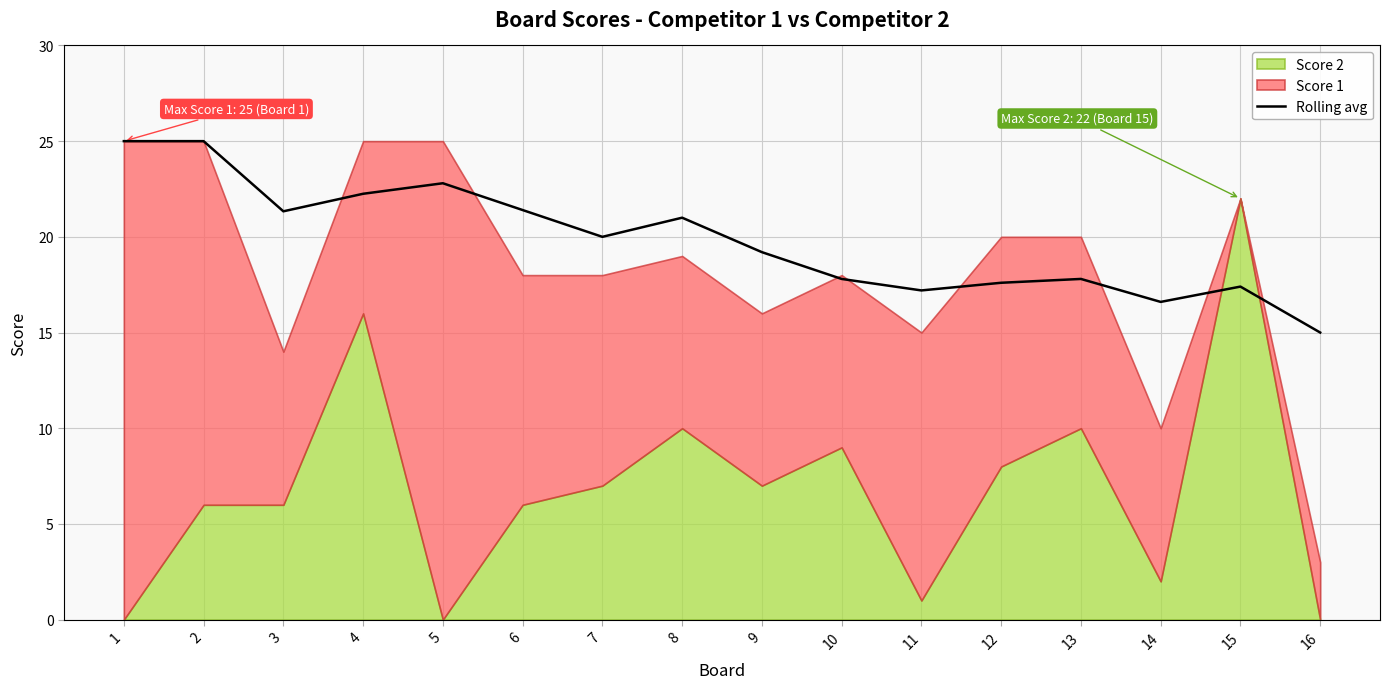

Rank the categories by value from highest to lowest.

1, 2, 5, 4, 6, 3, 8, 7, 9, 10, 13, 12, 15, 11, 14, 16